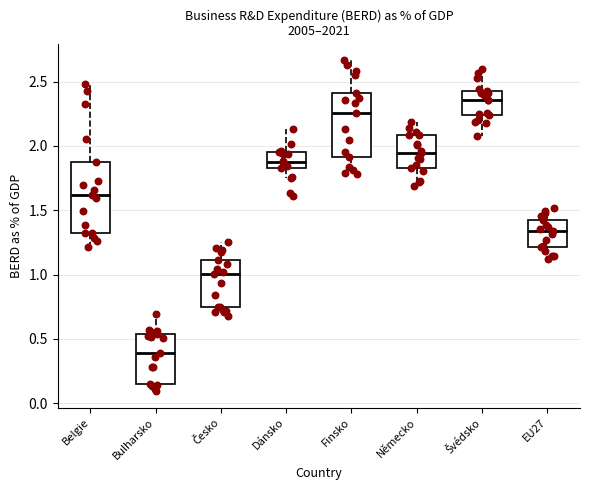

Reading left to right, read every box against the y-axis: the position of its median line, the range the box covers, and the ends of its whiskers. The values are not printed on the chart, so give them approximately, as read against the axis.

Belgie: median 1.60, box 1.30 to 1.85, whiskers 1.20 to 2.50
Bulharsko: median 0.40, box 0.15 to 0.55, whiskers 0.10 to 0.70
Česko: median 1.00, box 0.75 to 1.10, whiskers 0.70 to 1.25
Dánsko: median 1.85 (just above the box's lower edge), box 1.85 to 1.95, whiskers 1.75 to 2.15
Finsko: median 2.25, box 1.90 to 2.40, whiskers 1.80 to 2.65
Německo: median 1.95, box 1.85 to 2.10, whiskers 1.70 to 2.20
Švédsko: median 2.35, box 2.25 to 2.45, whiskers 2.10 to 2.60
EU27: median 1.35, box 1.20 to 1.45, whiskers 1.10 to 1.50